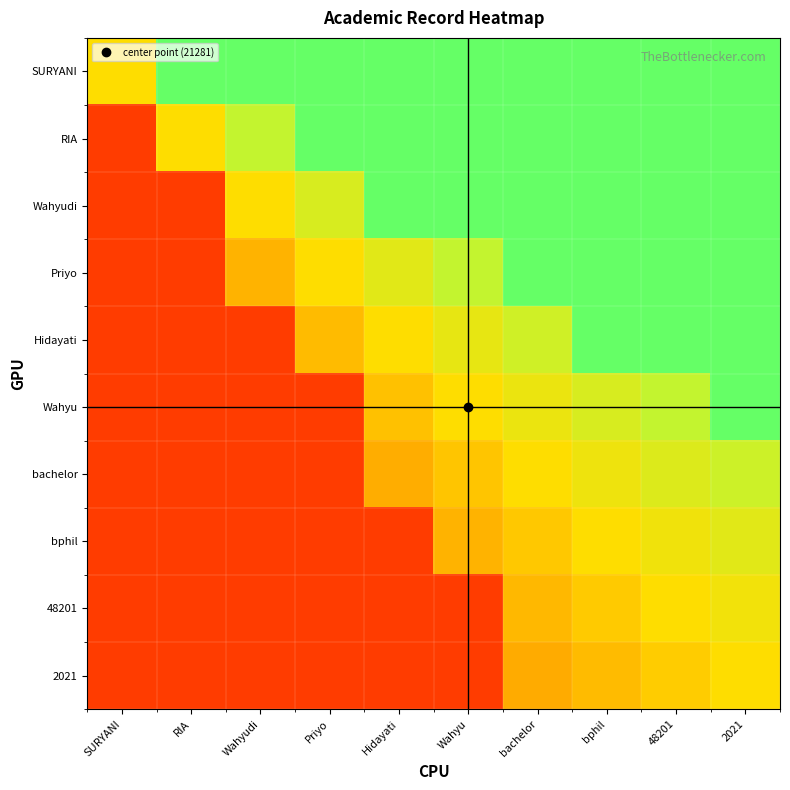

Reading left to right, transcribe all the data shown in this chart.

SURYANI: SURYANI=0.5	RIA=0.8	Wahyudi=0.8	Priyo=0.8	Hidayati=0.8	Wahyu=0.8	bachelor=0.8	bphil=0.8	48201=0.8	2021=0.8
RIA: SURYANI=0.1	RIA=0.5	Wahyudi=0.7	Priyo=0.8	Hidayati=0.8	Wahyu=0.8	bachelor=0.8	bphil=0.8	48201=0.8	2021=0.8
Wahyudi: SURYANI=0.1	RIA=0.1	Wahyudi=0.5	Priyo=0.6	Hidayati=0.8	Wahyu=0.8	bachelor=0.8	bphil=0.8	48201=0.8	2021=0.8
Priyo: SURYANI=0.1	RIA=0.1	Wahyudi=0.4	Priyo=0.5	Hidayati=0.6	Wahyu=0.7	bachelor=0.8	bphil=0.8	48201=0.8	2021=0.8
Hidayati: SURYANI=0.1	RIA=0.1	Wahyudi=0.1	Priyo=0.4	Hidayati=0.5	Wahyu=0.6	bachelor=0.6	bphil=0.8	48201=0.8	2021=0.8
Wahyu: SURYANI=0.1	RIA=0.1	Wahyudi=0.1	Priyo=0.1	Hidayati=0.4	Wahyu=0.5	bachelor=0.6	bphil=0.6	48201=0.7	2021=0.8
bachelor: SURYANI=0.1	RIA=0.1	Wahyudi=0.1	Priyo=0.1	Hidayati=0.4	Wahyu=0.4	bachelor=0.5	bphil=0.5	48201=0.6	2021=0.7
bphil: SURYANI=0.1	RIA=0.1	Wahyudi=0.1	Priyo=0.1	Hidayati=0.1	Wahyu=0.4	bachelor=0.5	bphil=0.5	48201=0.5	2021=0.6
48201: SURYANI=0.1	RIA=0.1	Wahyudi=0.1	Priyo=0.1	Hidayati=0.1	Wahyu=0.1	bachelor=0.4	bphil=0.5	48201=0.5	2021=0.5
2021: SURYANI=0.1	RIA=0.1	Wahyudi=0.1	Priyo=0.1	Hidayati=0.1	Wahyu=0.1	bachelor=0.4	bphil=0.4	48201=0.5	2021=0.5